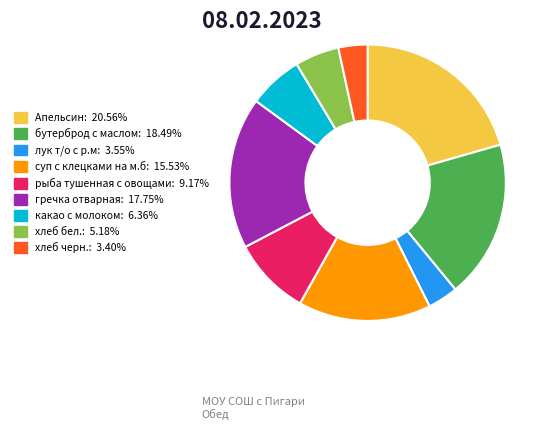

Is хлеб черн.: 3.40% the majority of the pie?

No